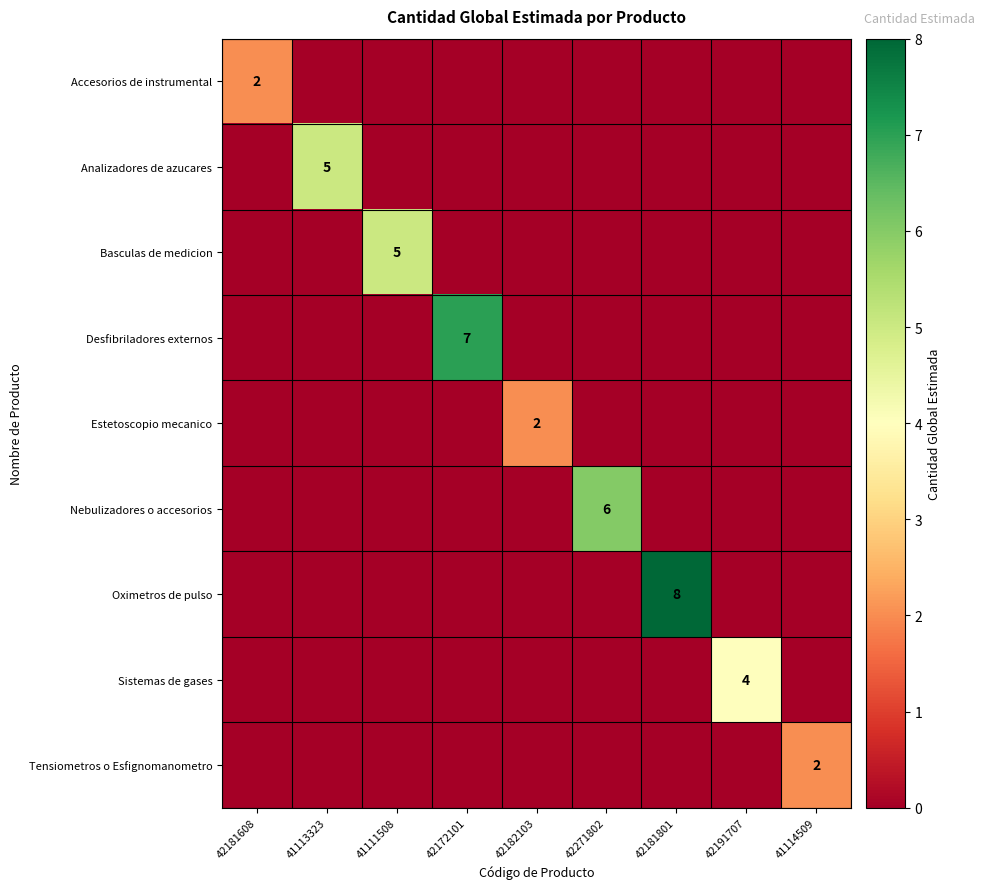

The Desfibriladores externos series shows -3 at 42191707. True or false?

False